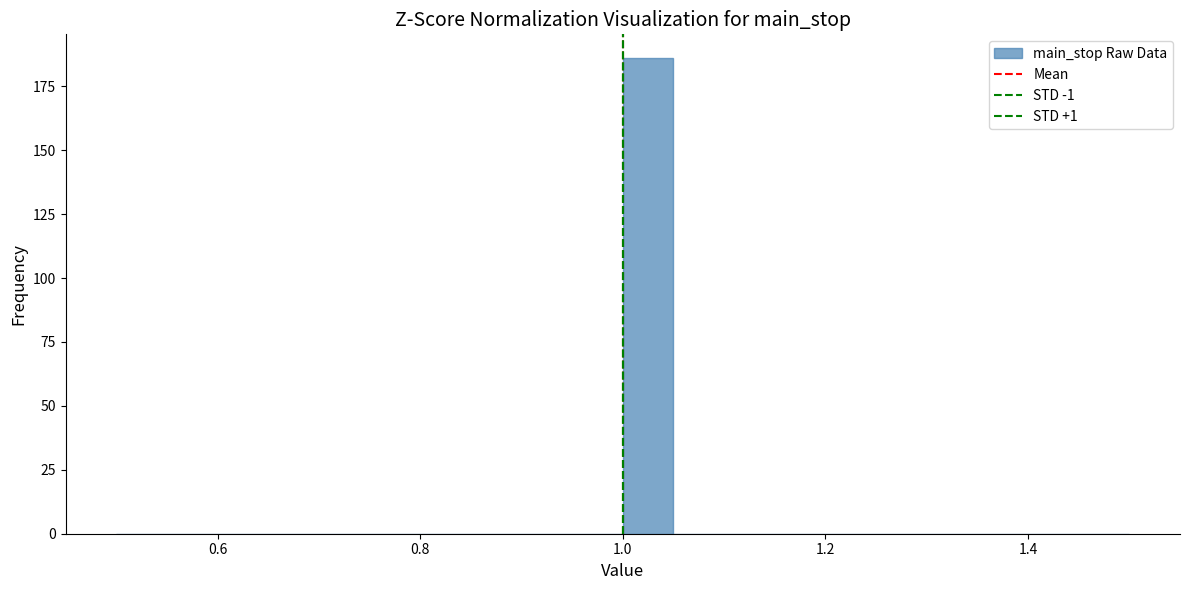

Around what value on the x-axis is the tallest bar? Give the approximate position of its centre, as read against the axis.

1.02